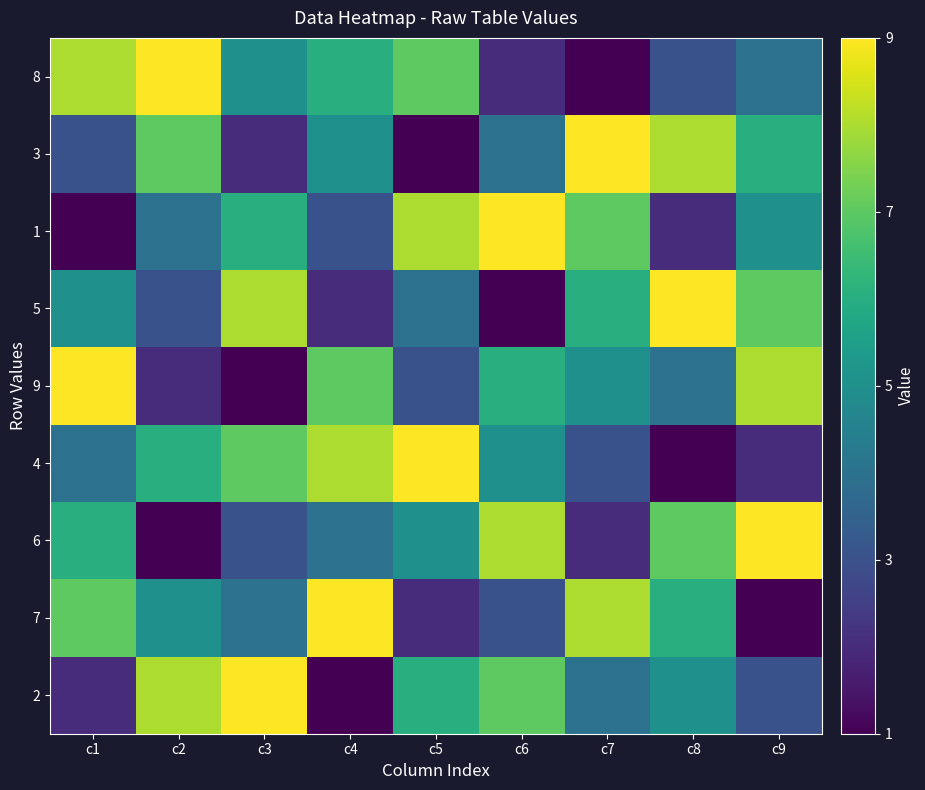

Count the number of data series in this chart.

9